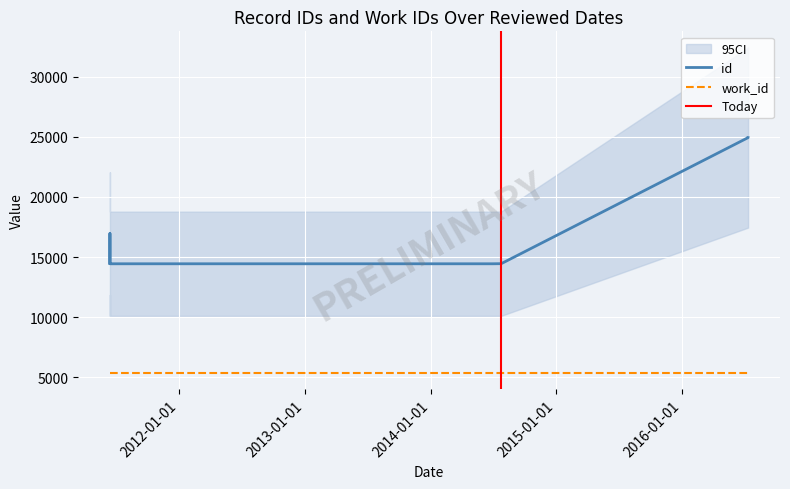

What is the change in value from 2011-06-13 to 2016-07-12?

+10469